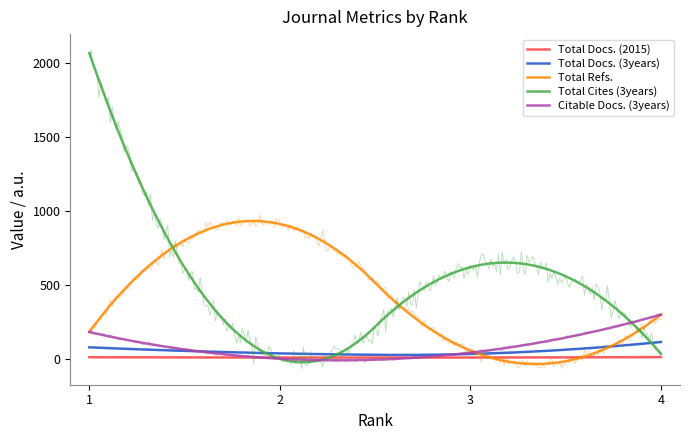

Is it true that Total Cites (3years) equals 3398 at 1?

False